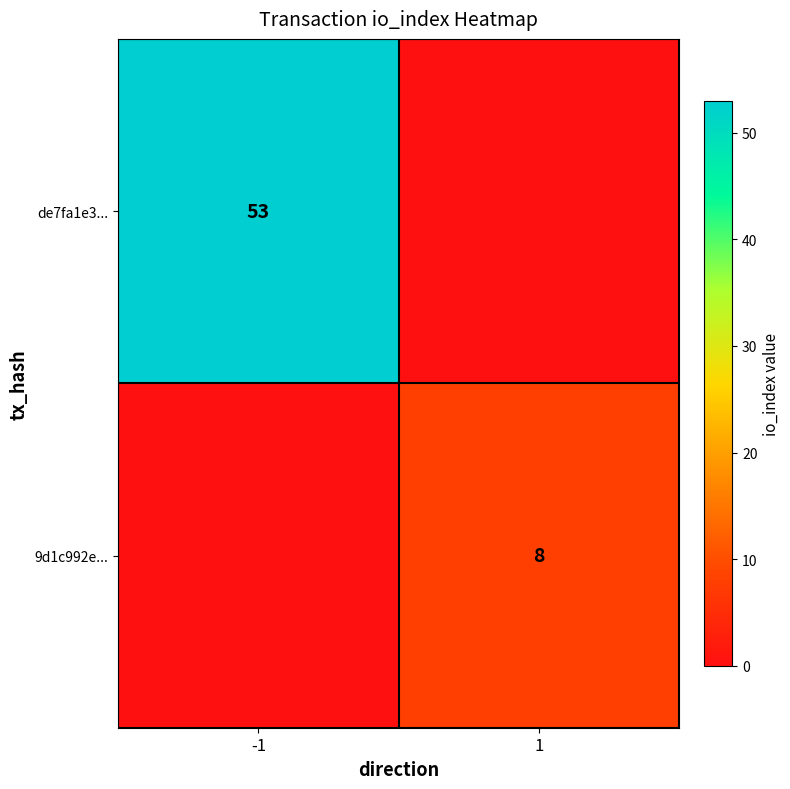

Is it true that 9d1c992e... equals 8 at 1?

True